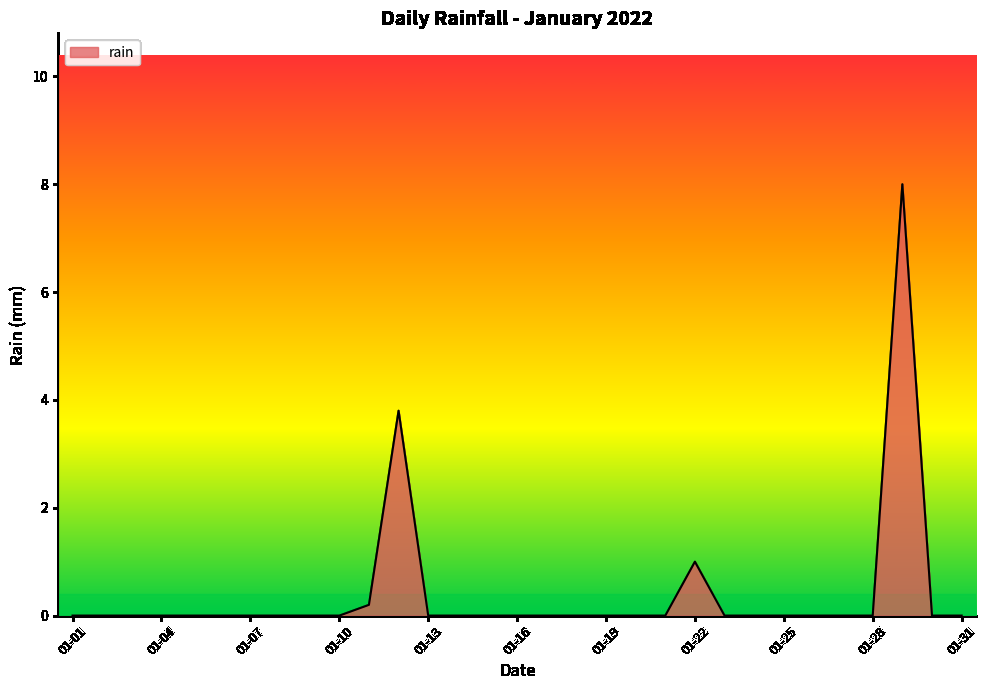

What is the difference between the maximum and minimum values?

8.0